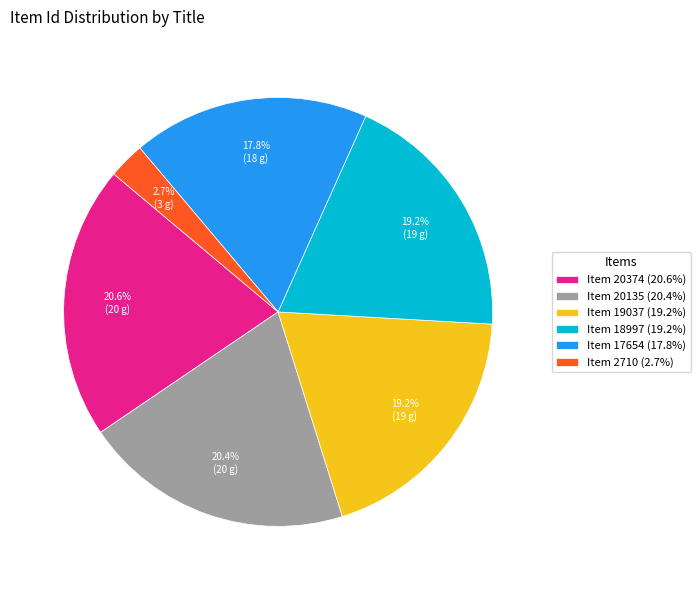

What is the smallest slice in the pie chart?

Item 2710 (2.7%)